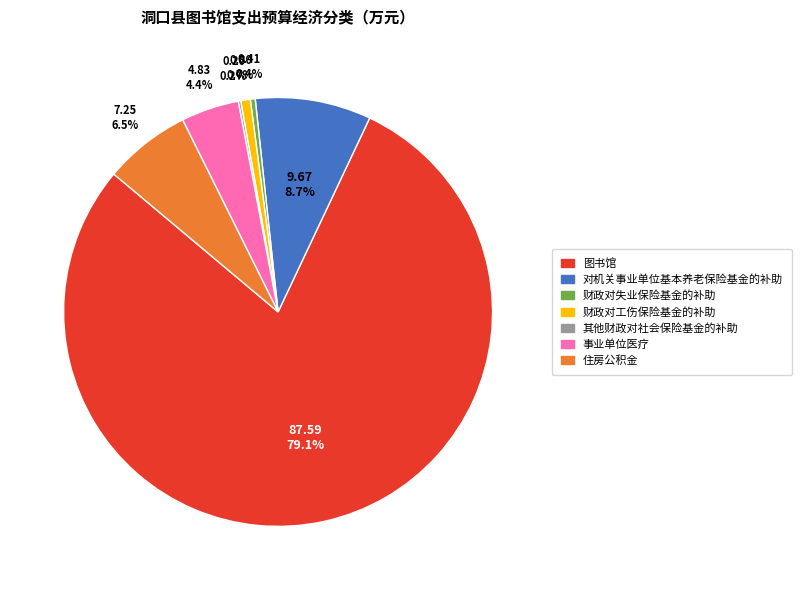

How much of the chart is everything except 财政对失业保险基金的补助?

99.6%